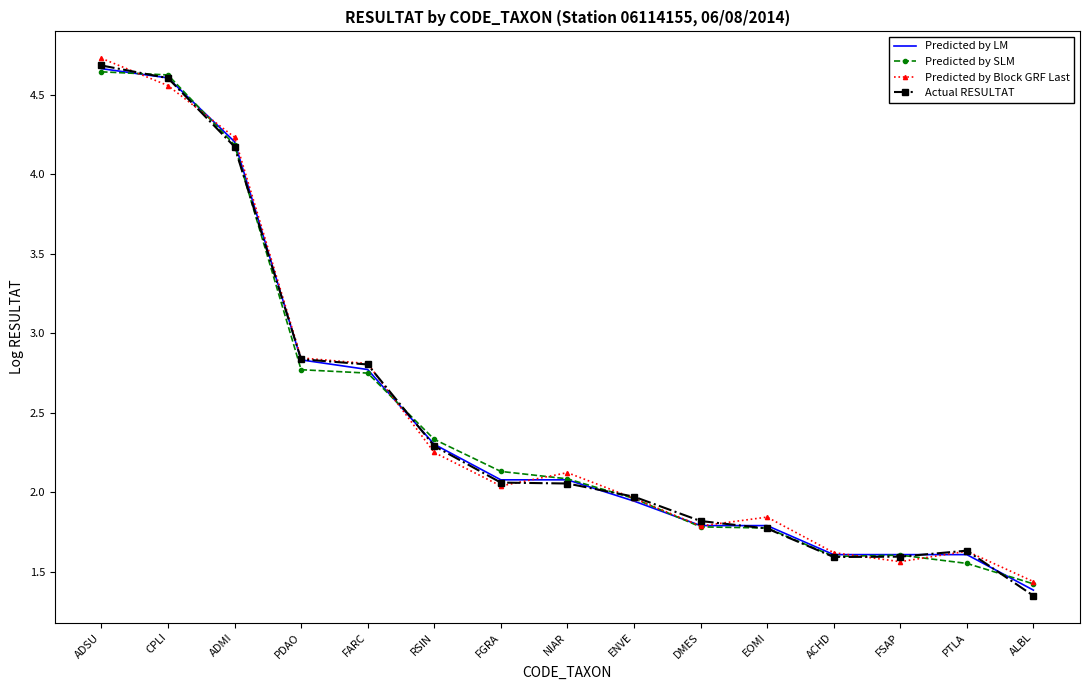

Reading left to right, what are all the values shown in this chart?

Predicted by LM: ADSU=4.7	CPLI=4.6	ADMI=4.2	PDAO=2.8	FARC=2.8	RSIN=2.3	FGRA=2.1	NIAR=2.1	ENVE=1.9	DMES=1.8	EOMI=1.8	ACHD=1.6	FSAP=1.6	PTLA=1.6	ALBL=1.4
Predicted by SLM: ADSU=4.6	CPLI=4.6	ADMI=4.2	PDAO=2.8	FARC=2.8	RSIN=2.3	FGRA=2.1	NIAR=2.1	ENVE=2.0	DMES=1.8	EOMI=1.8	ACHD=1.6	FSAP=1.6	PTLA=1.6	ALBL=1.4
Predicted by Block GRF Last: ADSU=4.7	CPLI=4.6	ADMI=4.2	PDAO=2.8	FARC=2.8	RSIN=2.3	FGRA=2.0	NIAR=2.1	ENVE=2.0	DMES=1.8	EOMI=1.8	ACHD=1.6	FSAP=1.6	PTLA=1.6	ALBL=1.4
Actual RESULTAT: ADSU=4.7	CPLI=4.6	ADMI=4.2	PDAO=2.8	FARC=2.8	RSIN=2.3	FGRA=2.1	NIAR=2.1	ENVE=2.0	DMES=1.8	EOMI=1.8	ACHD=1.6	FSAP=1.6	PTLA=1.6	ALBL=1.4